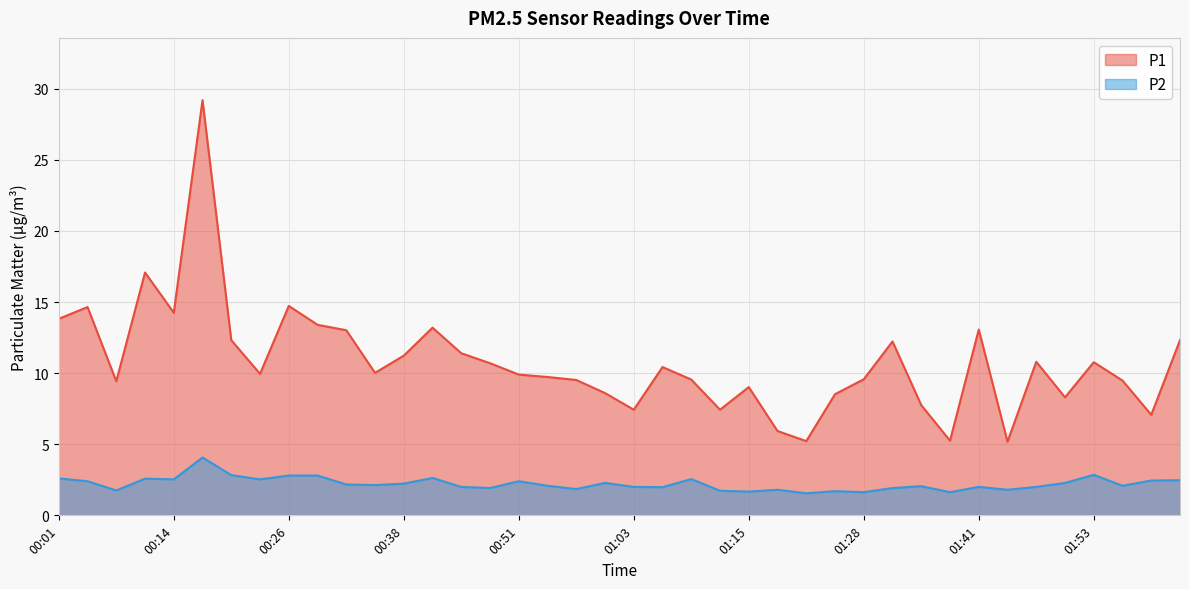

What is the maximum value shown in the chart?

29.2